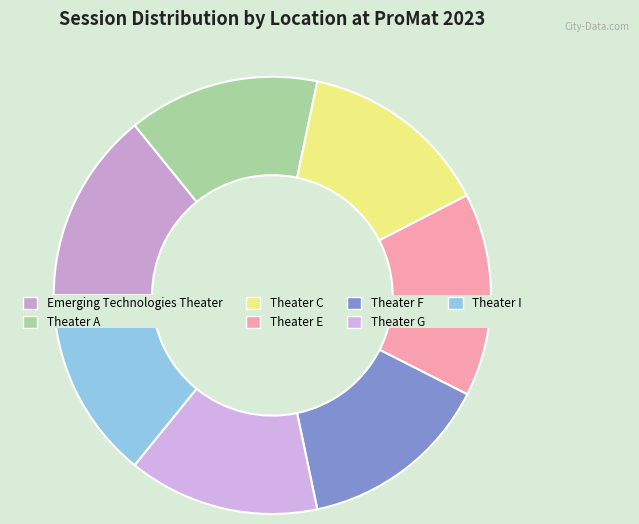

Is it true that Theater G is 14% of the pie?

True